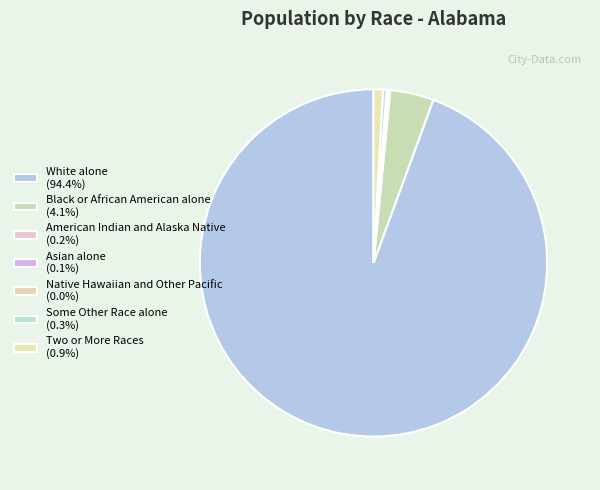

To the nearest percent, what is the difference between the largest and smallest slice percentages?

94%